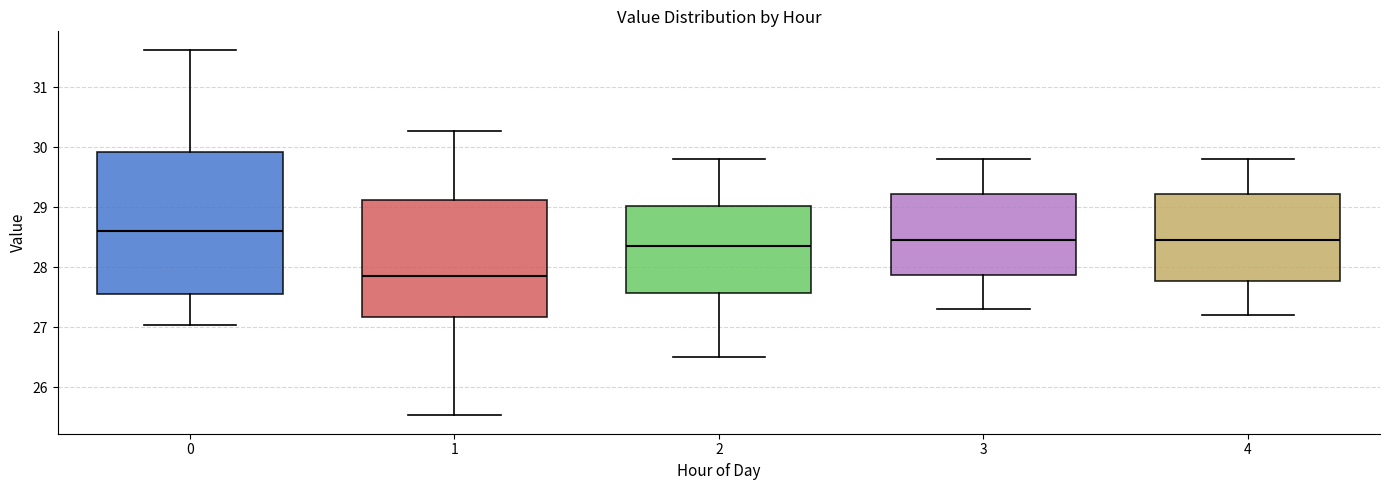

Reading left to right, transcribe this box plot: for each box, give where its median line is, the range the box spans, and where its two whiskers end, as read against the y-axis. The values are not printed on the chart, so give them approximately, as read against the axis.

0: median 28.6, box 27.6 to 29.9, whiskers 27.0 to 31.6
1: median 27.9, box 27.2 to 29.1, whiskers 25.5 to 30.3
2: median 28.4, box 27.6 to 29.0, whiskers 26.5 to 29.8
3: median 28.5, box 27.9 to 29.2, whiskers 27.3 to 29.8
4: median 28.5, box 27.8 to 29.2, whiskers 27.2 to 29.8